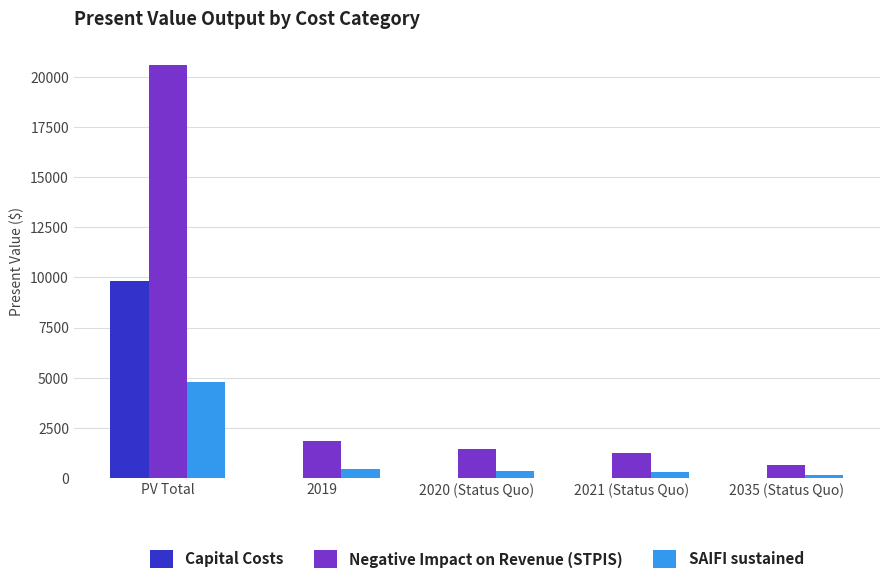

The Capital Costs series shows 0.0 at 2035 (Status Quo). True or false?

True